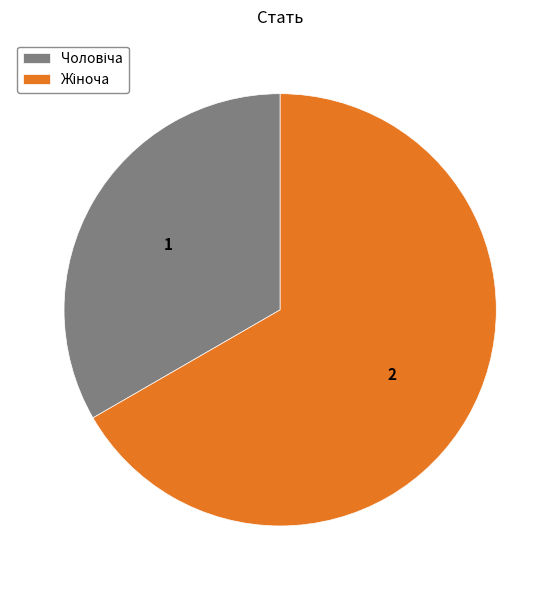

Is there any slice that represents more than half of the pie?

Yes